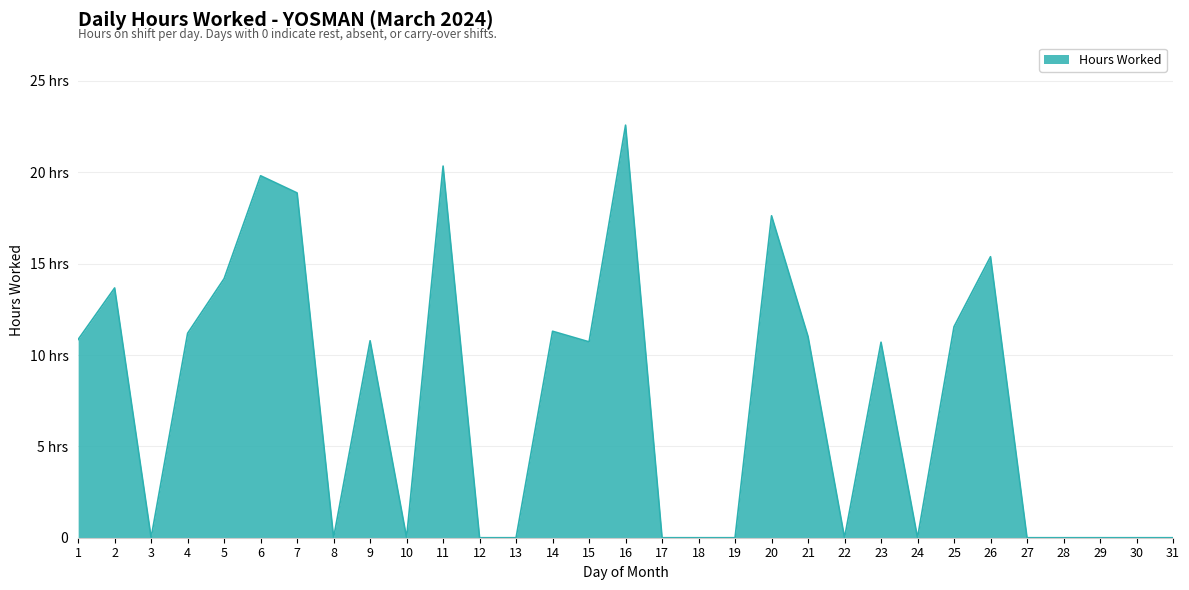

Does the chart have visible grid lines?

Yes